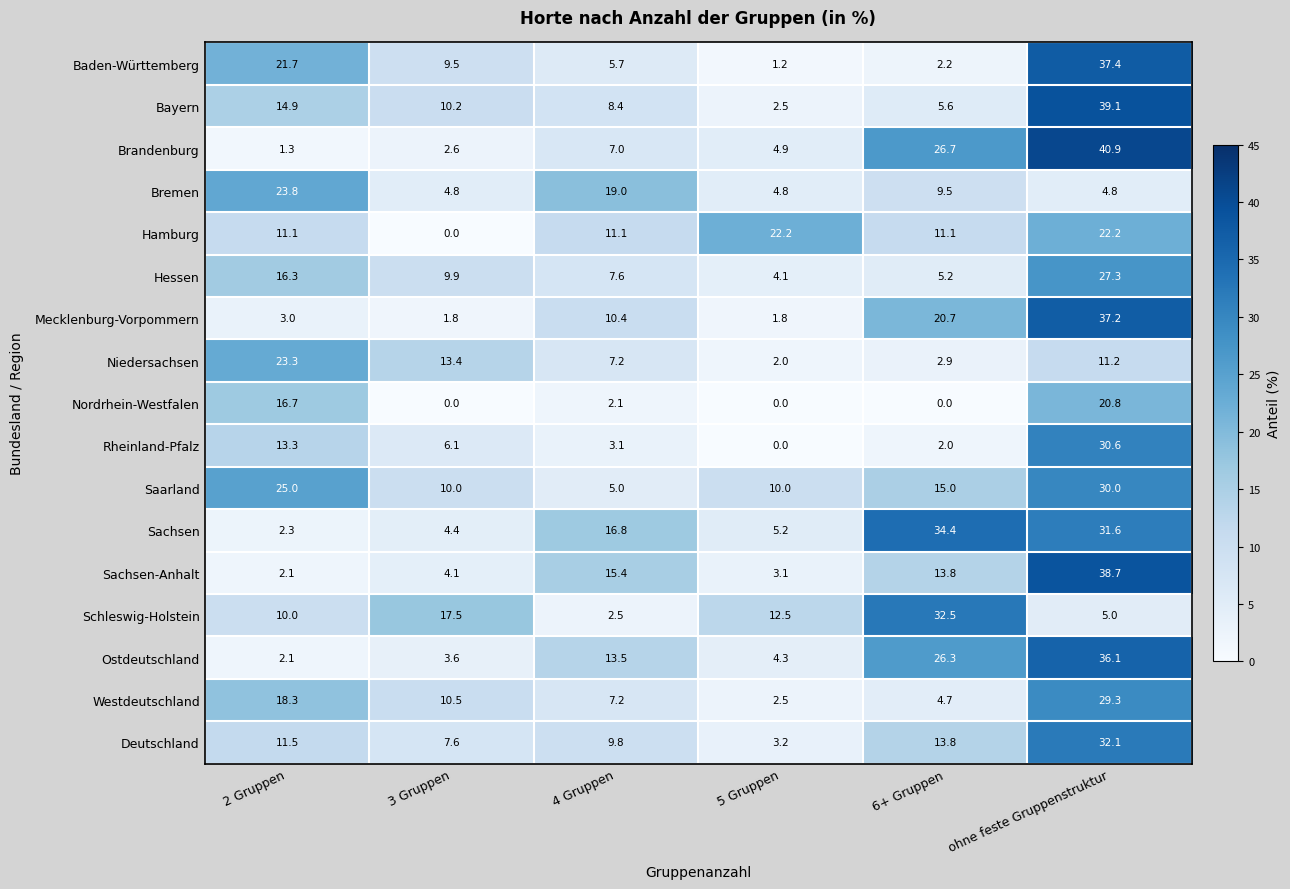

Rank the categories by Hessen value from highest to lowest.

ohne feste Gruppenstruktur, 2 Gruppen, 3 Gruppen, 4 Gruppen, 6+ Gruppen, 5 Gruppen